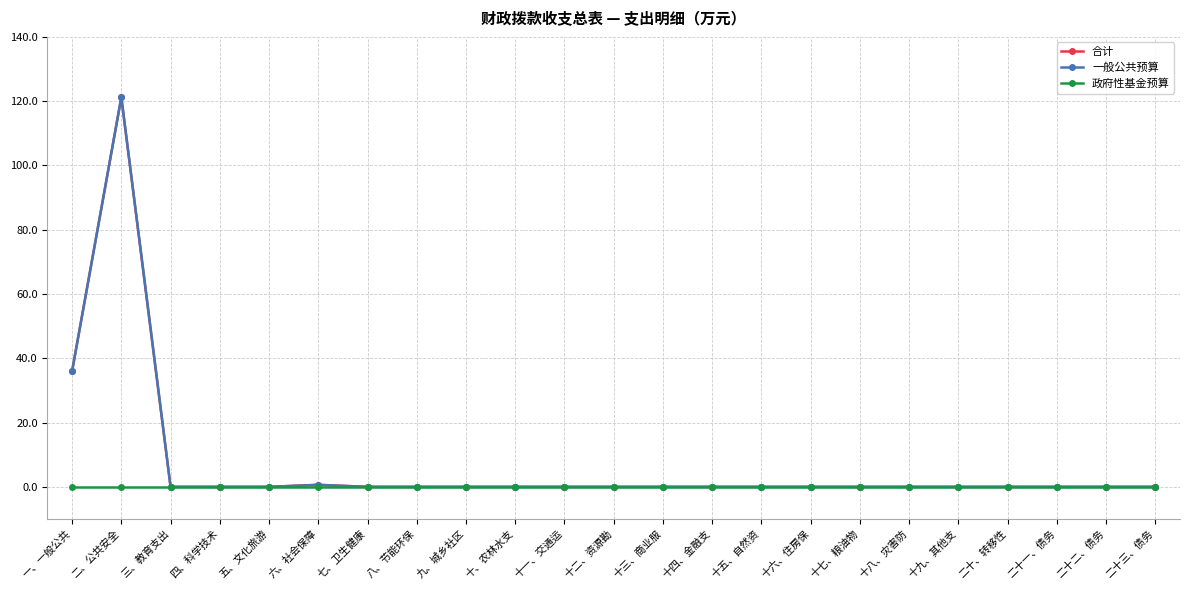

Does the chart have visible grid lines?

Yes